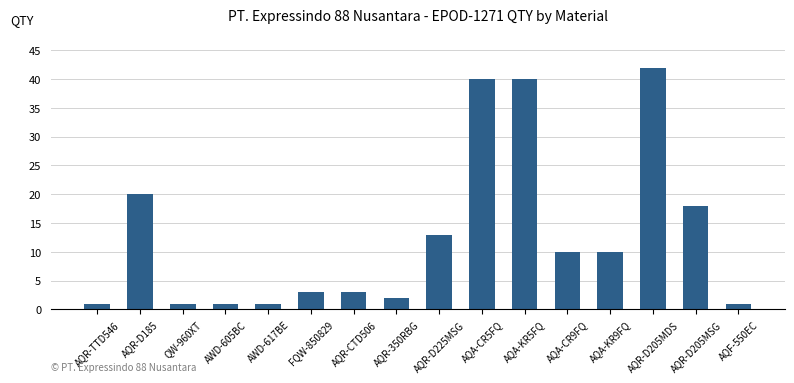

What value does the data have at AQR-CTD506?

3